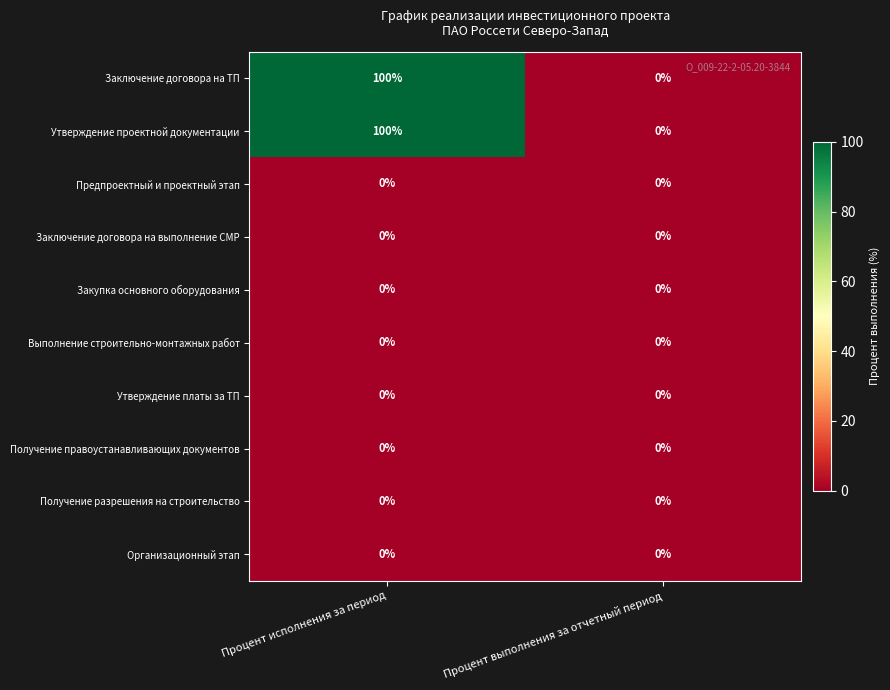

Reading right to left, what are all the values shown in this chart?

Заключение договора на ТП: Процент выполнения за отчетный период=0	Процент исполнения за период=100
Утверждение проектной документации: Процент выполнения за отчетный период=0	Процент исполнения за период=100
Предпроектный и проектный этап: Процент выполнения за отчетный период=0	Процент исполнения за период=0
Заключение договора на выполнение СМР: Процент выполнения за отчетный период=0	Процент исполнения за период=0
Закупка основного оборудования: Процент выполнения за отчетный период=0	Процент исполнения за период=0
Выполнение строительно-монтажных работ: Процент выполнения за отчетный период=0	Процент исполнения за период=0
Утверждение платы за ТП: Процент выполнения за отчетный период=0	Процент исполнения за период=0
Получение правоустанавливающих документов: Процент выполнения за отчетный период=0	Процент исполнения за период=0
Получение разрешения на строительство: Процент выполнения за отчетный период=0	Процент исполнения за период=0
Организационный этап: Процент выполнения за отчетный период=0	Процент исполнения за период=0